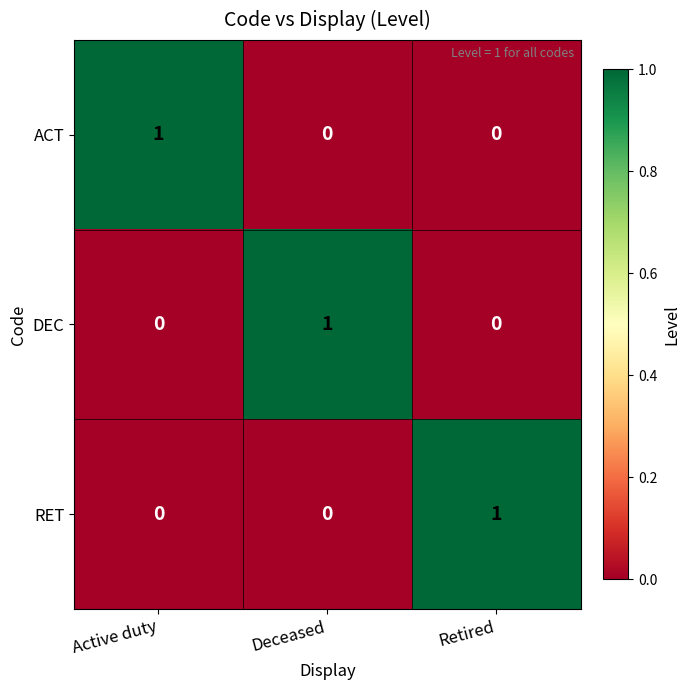

At which label does ACT reach its peak?

Active duty